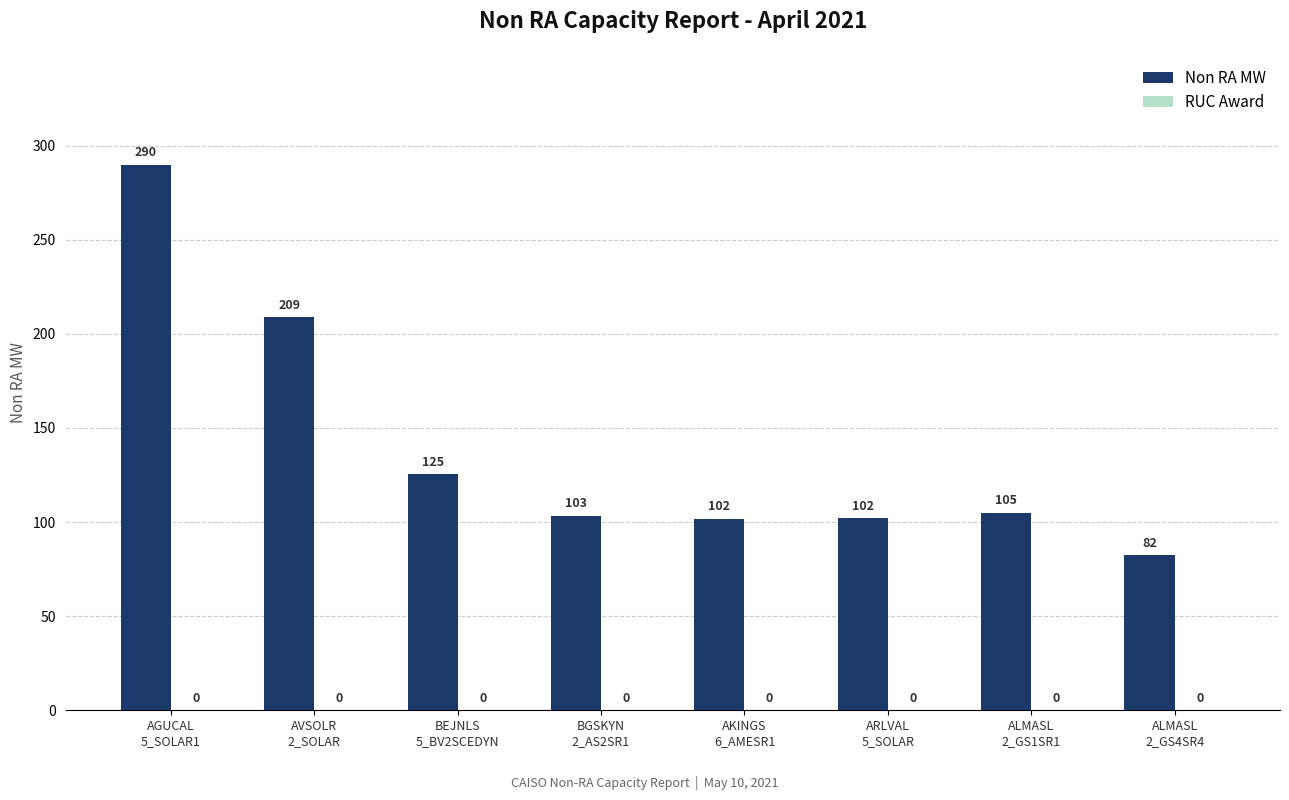

What position from the right is BGSKYN
2_AS2SR1?

5